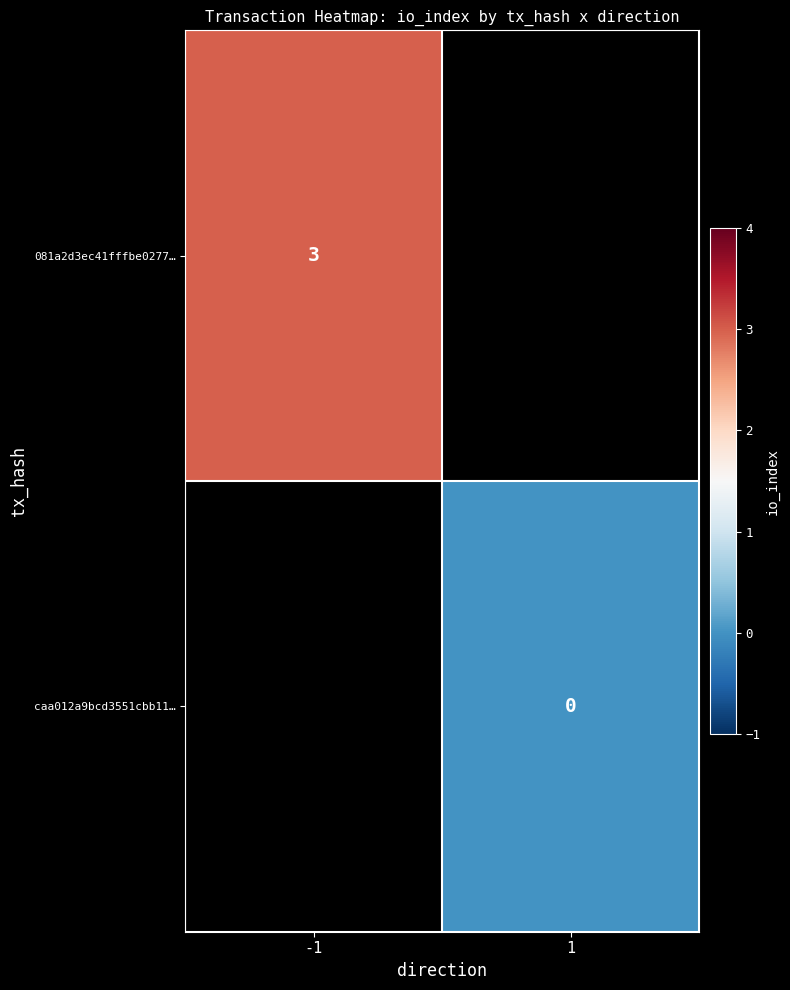

Count the number of categories in the chart.

2